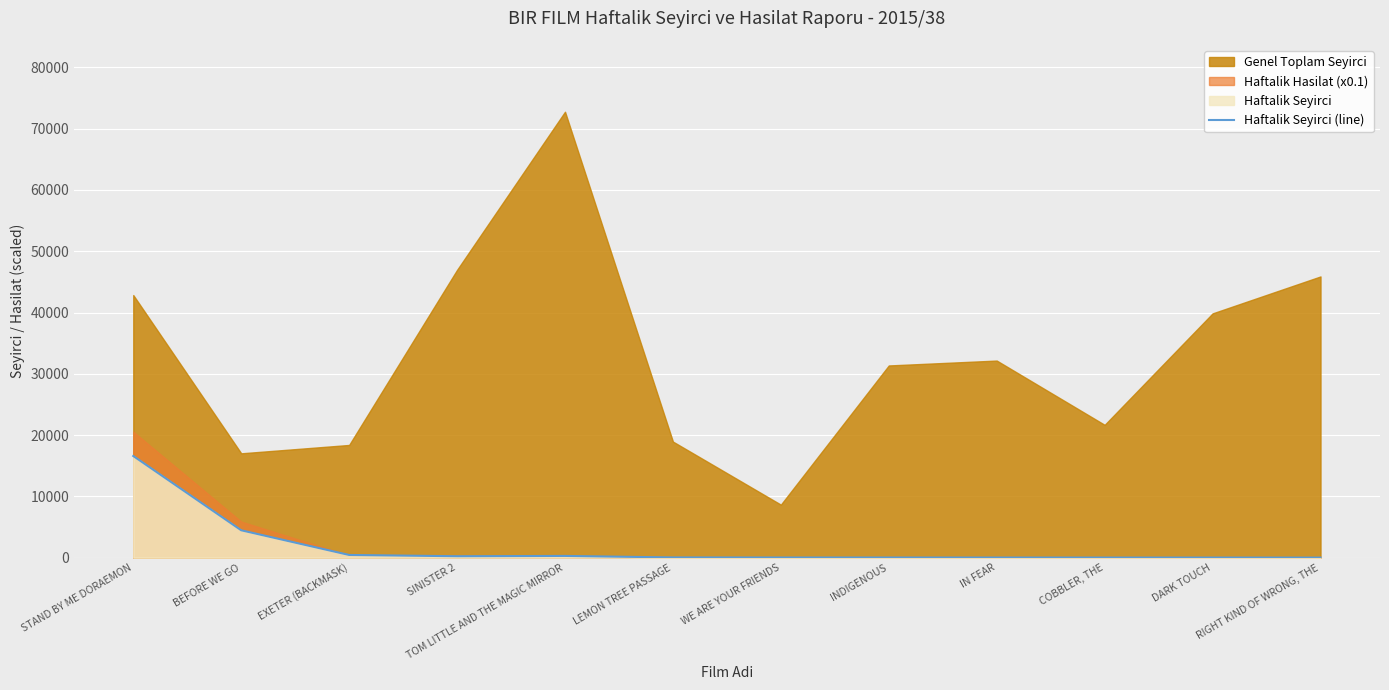

Which has a higher value, EXETER (BACKMASK) or BEFORE WE GO?

BEFORE WE GO